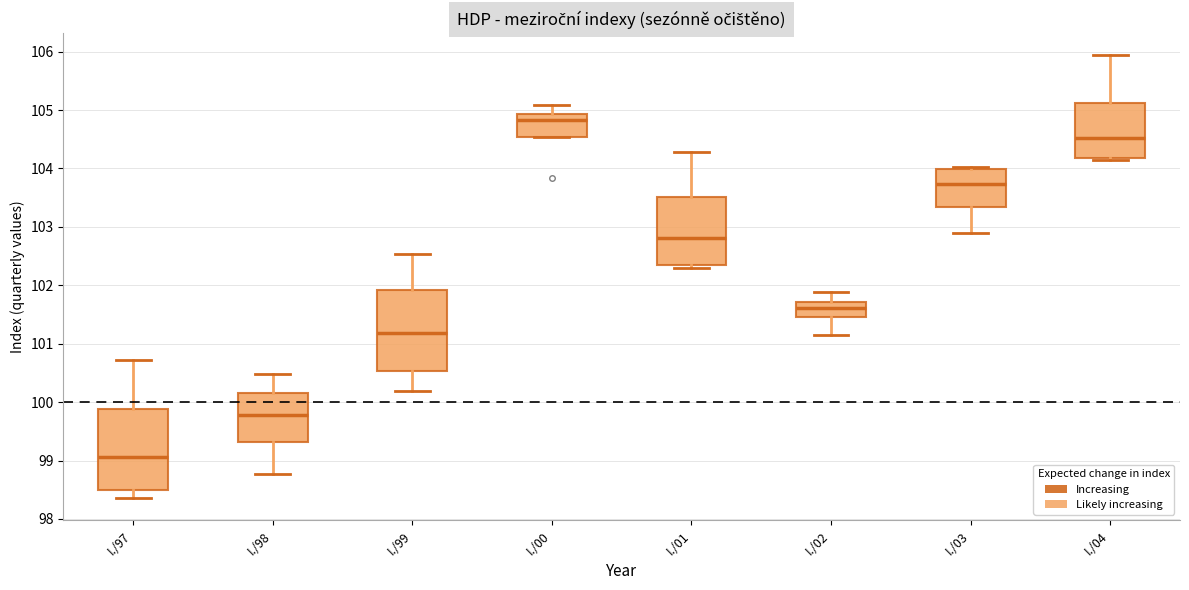

Reading left to right, transcribe this box plot: for each box, give where its median line is, the range the box spans, and where its two whiskers end, as read against the y-axis. The values are not printed on the chart, so give them approximately, as read against the axis.

I./97: median 99.1, box 98.5 to 99.9, whiskers 98.4 to 100.7
I./98: median 99.8, box 99.3 to 100.2, whiskers 98.8 to 100.5
I./99: median 101.2, box 100.5 to 101.9, whiskers 100.2 to 102.5
I./00: median 104.8, box 104.5 to 104.9, whiskers 104.5 to 105.1
I./01: median 102.8, box 102.4 to 103.5, whiskers 102.3 to 104.3
I./02: median 101.6, box 101.5 to 101.7, whiskers 101.1 to 101.9
I./03: median 103.7, box 103.3 to 104.0, whiskers 102.9 to 104.0 (just above the box's upper edge)
I./04: median 104.5, box 104.2 to 105.1, whiskers 104.1 to 105.9